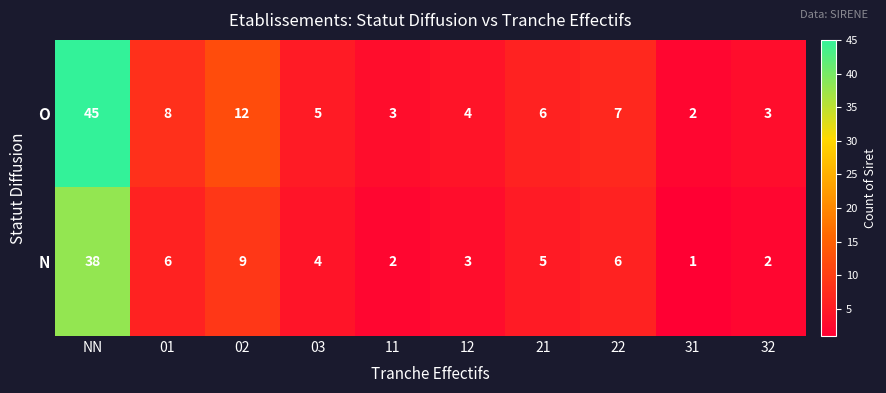

At which category is the sum across all series the highest?

NN